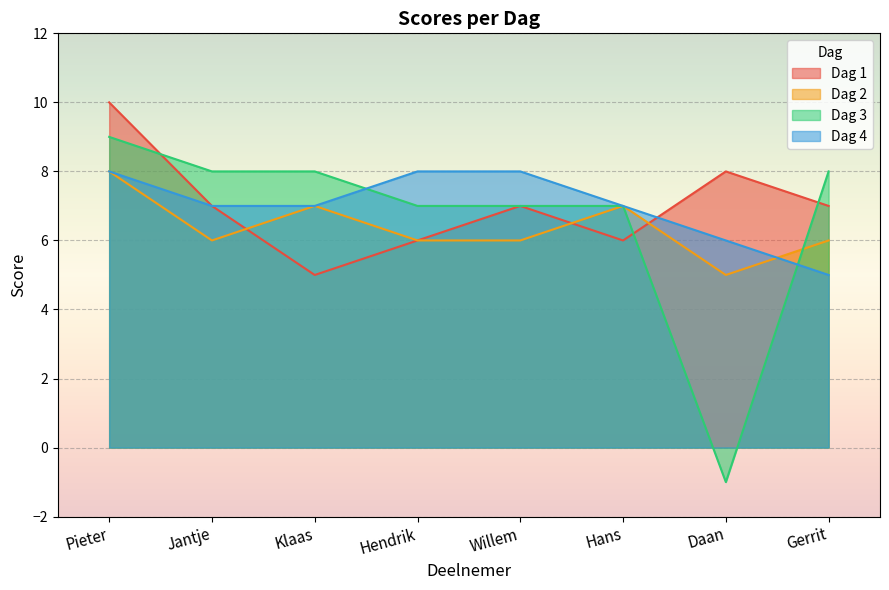

At how many categories does at least one series exceed 0?

8